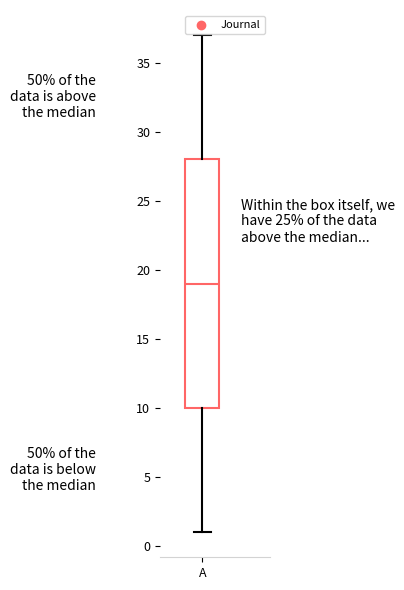

Where is the lower edge of the box for A on the y-axis? The values are not printed on the chart, so give them approximately, as read against the axis.

10